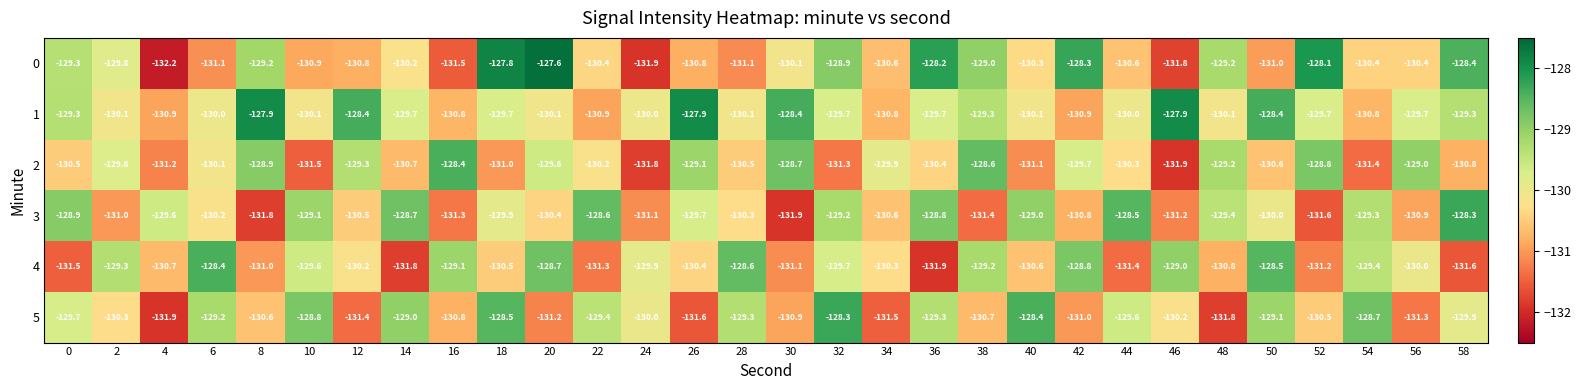

Which series changed the most between 12 and 44?

3